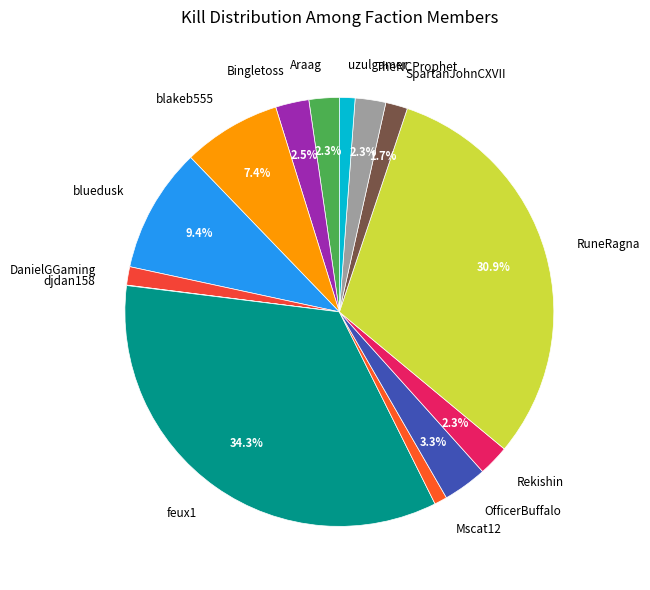

True or false: DanielGGaming accounts for 1% of the total.

True